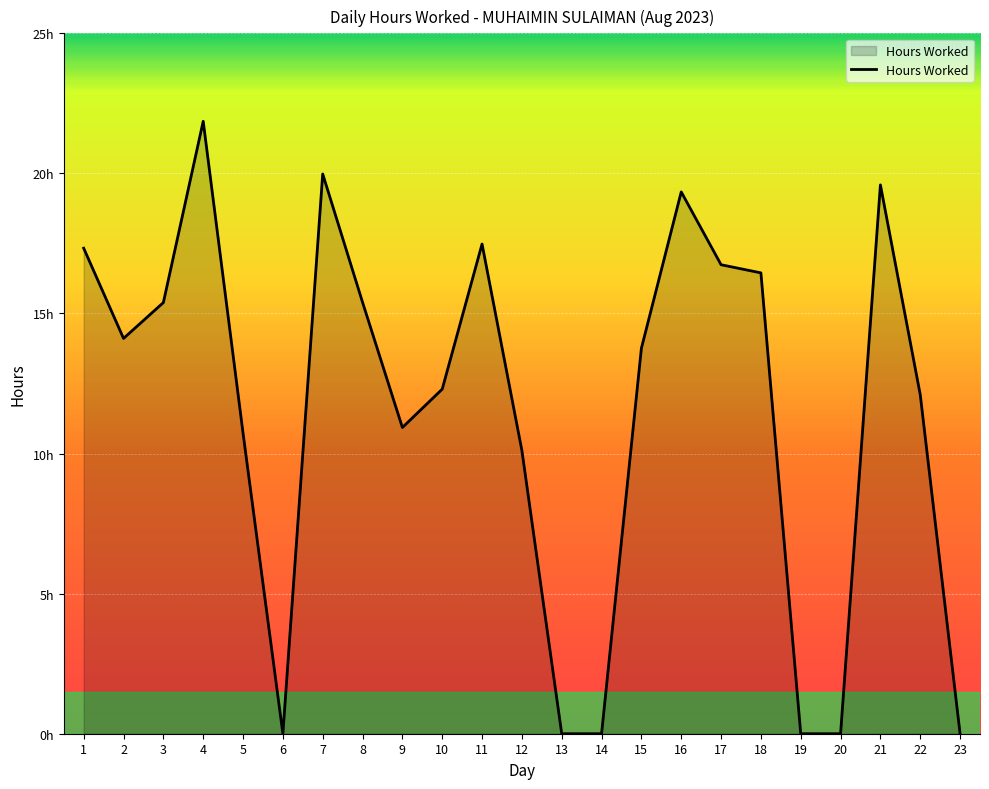

Is this an area chart (filled region under the line)?

Yes